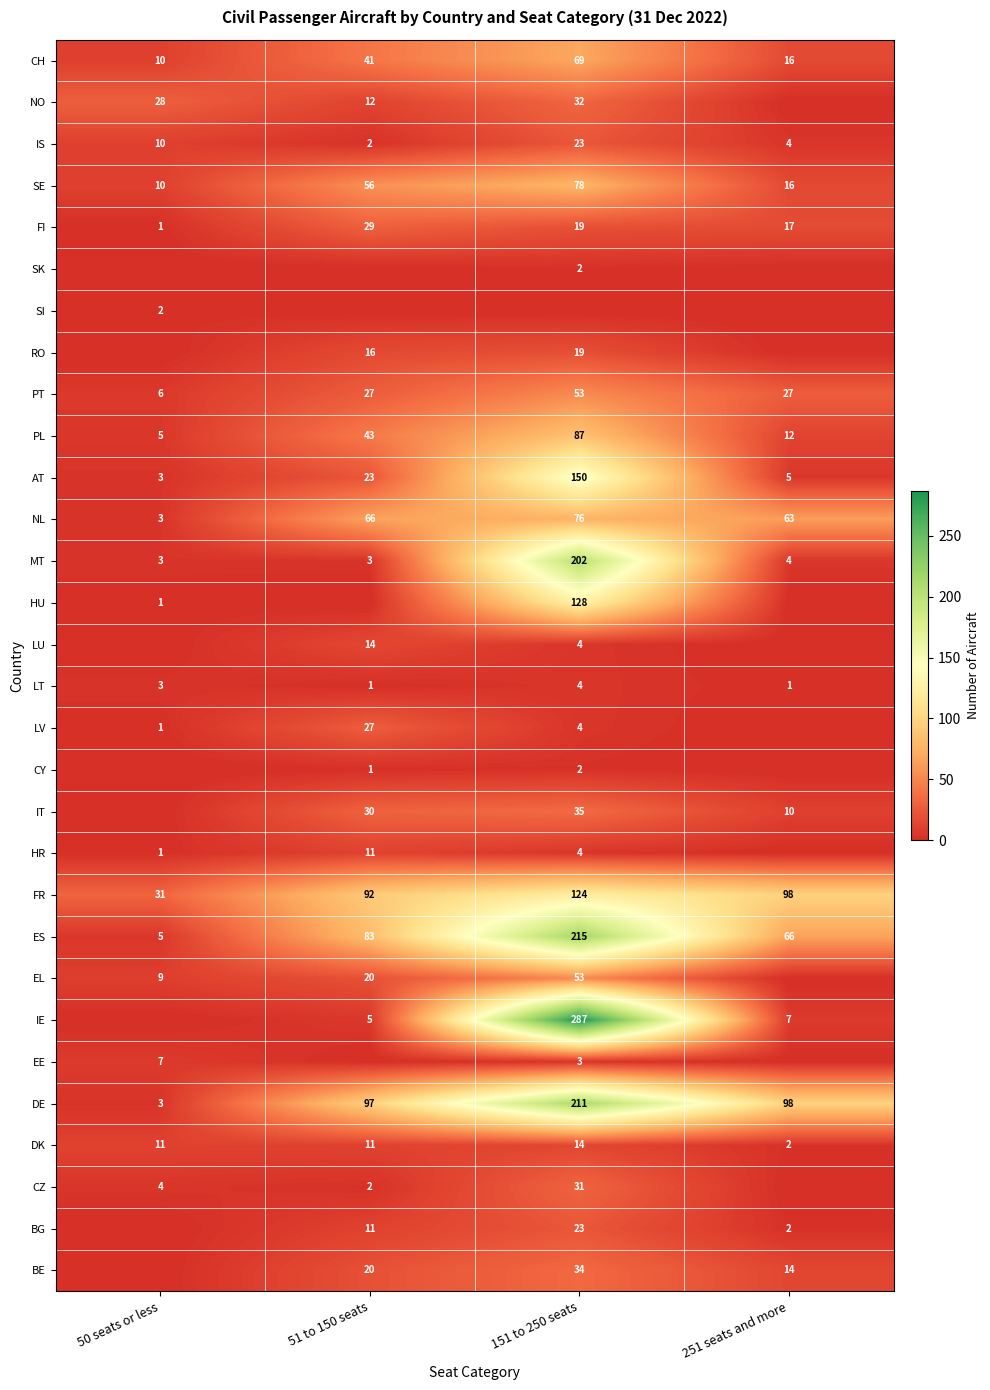

What is the difference between the LT values at 51 to 150 seats and 151 to 250 seats?

3